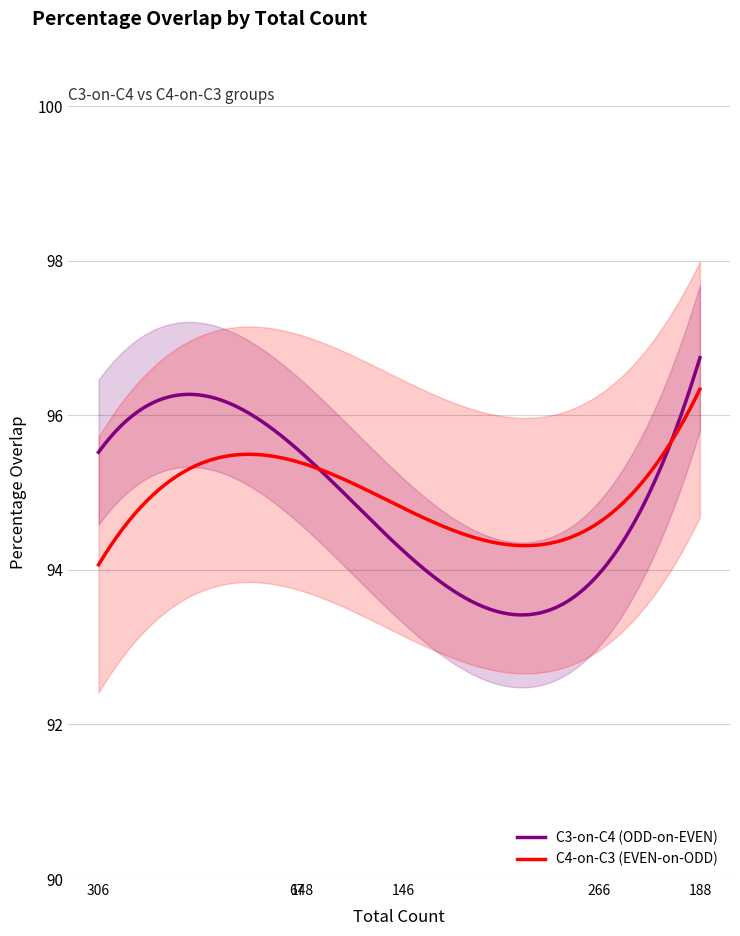

Which series has the largest total across all categories?

C3-on-C4 (ODD-on-EVEN)